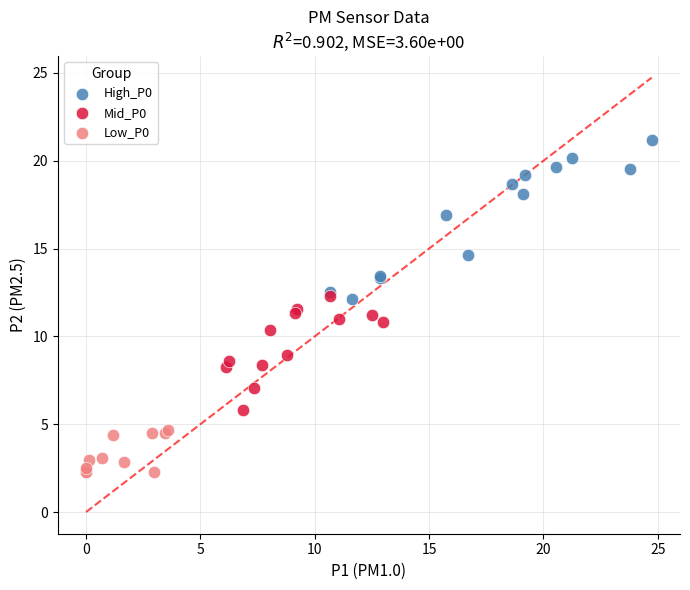

Which series has the largest Y range (max minus min)?

High_P0